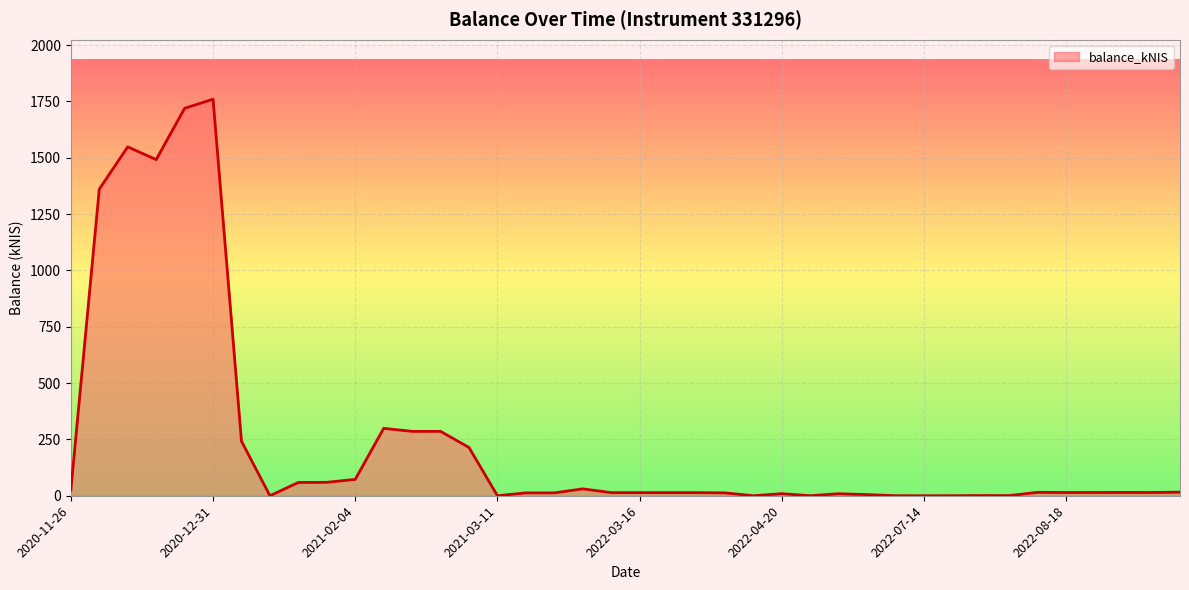

What is the difference between the maximum and minimum values?

1759.8